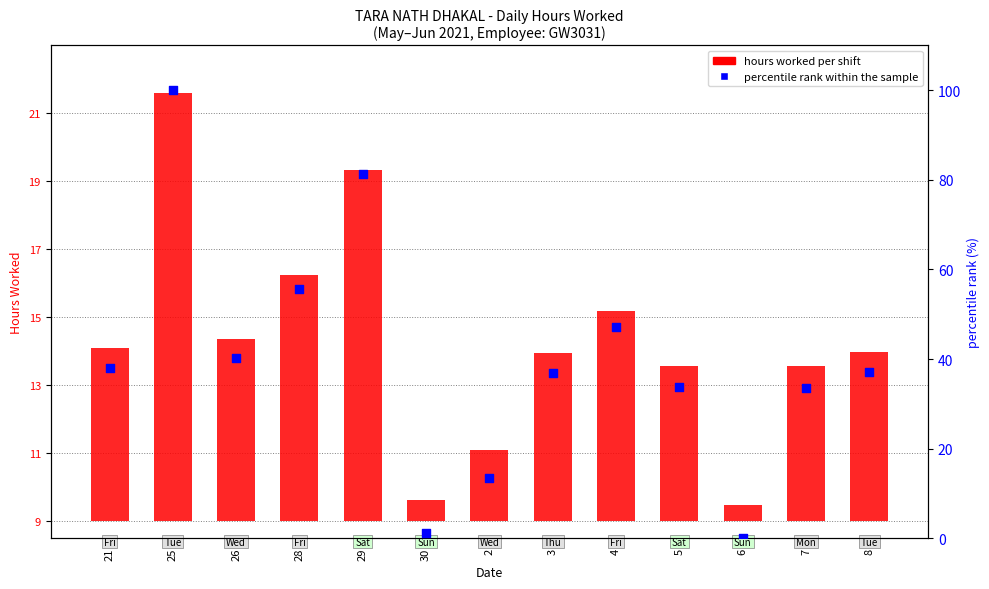

What is the change in value from 25 to 3?

-63.1